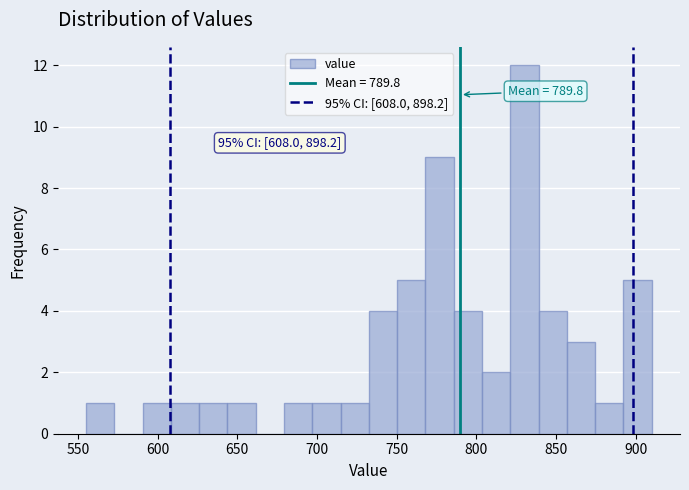

Read against the x-axis, roughly where is the centre of the tallest bar?

830